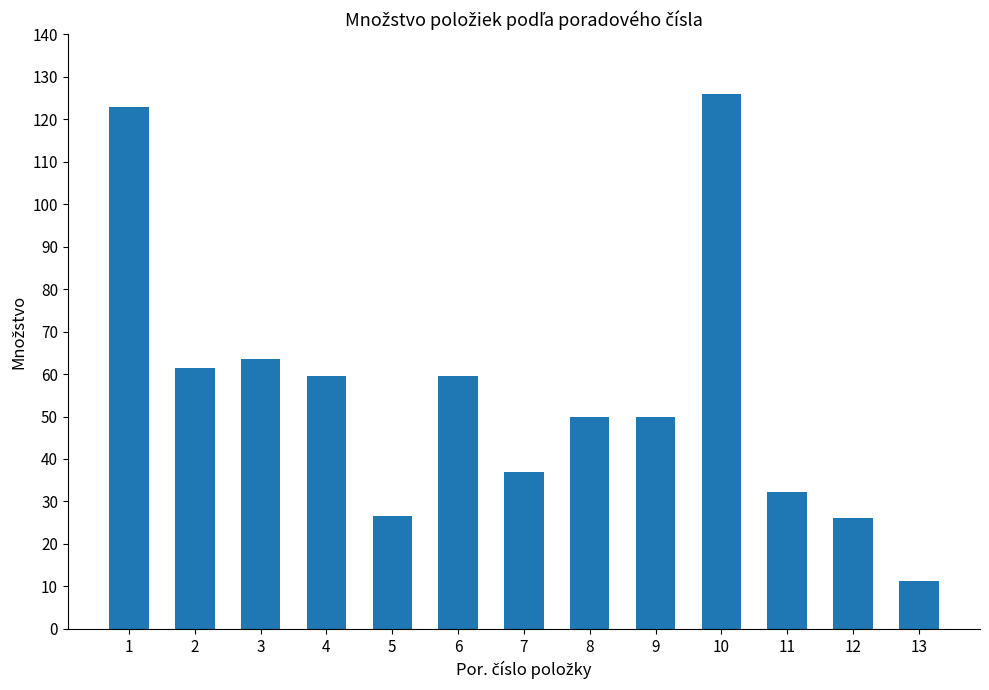

Approximately how many times larger is the value at 5 compared to 9?

0.5